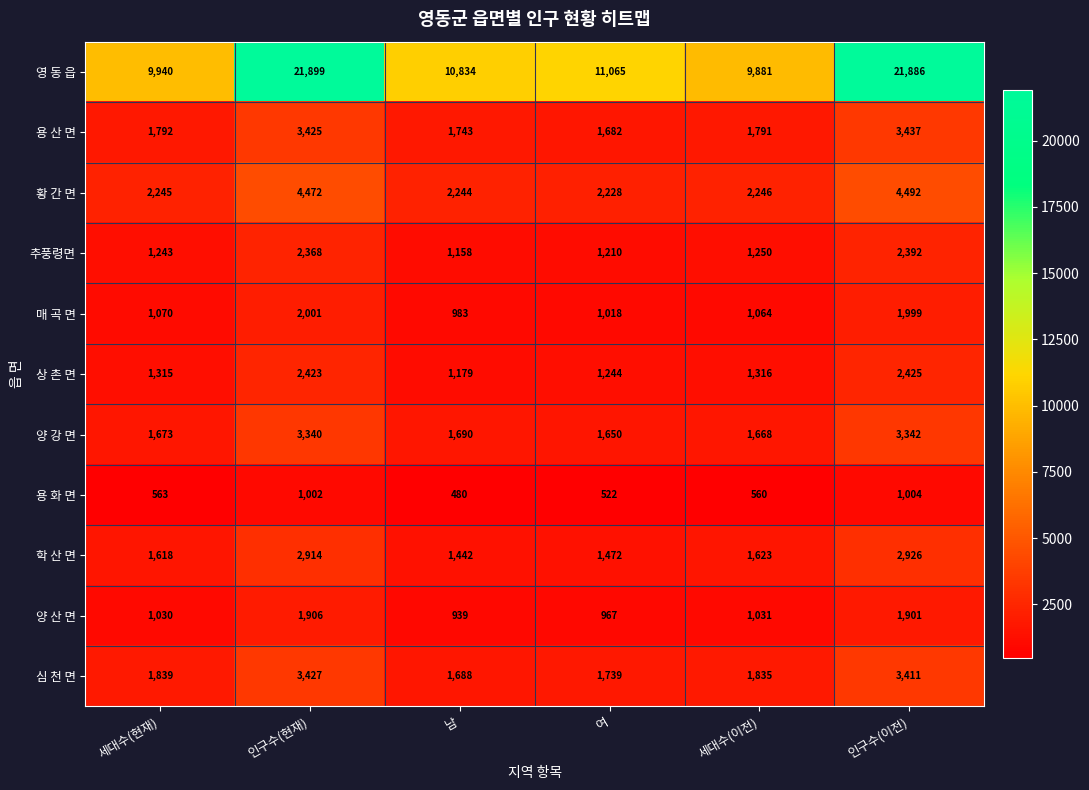

What is the smallest value displayed?

480